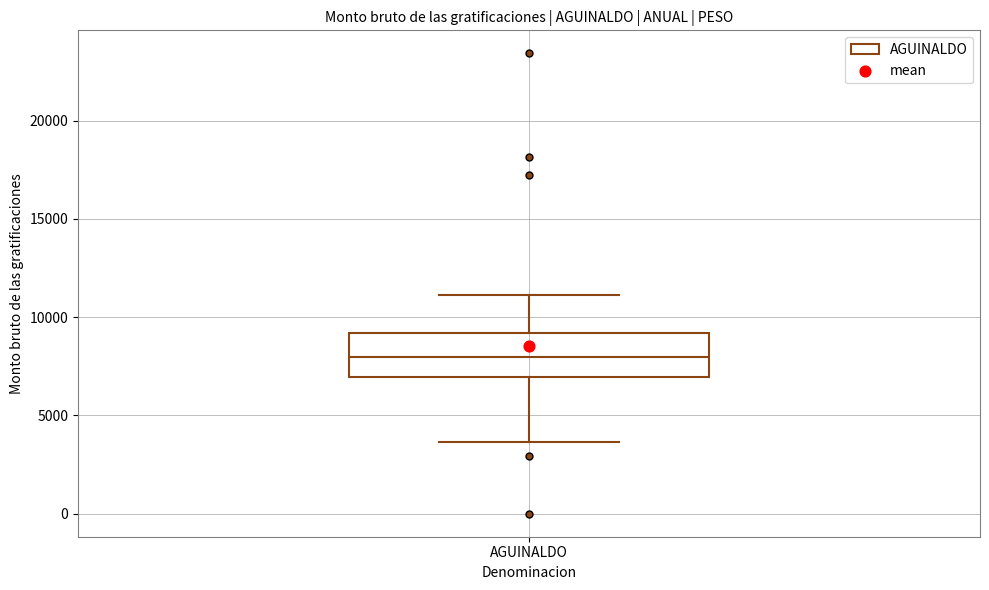

Transcribe this box plot: give where the median line is, the range the box spans, and where the two whiskers end, as read against the y-axis. The values are not printed on the chart, so give them approximately, as read against the axis.

median 8000, box 7000 to 9000, whiskers 3500 to 11000